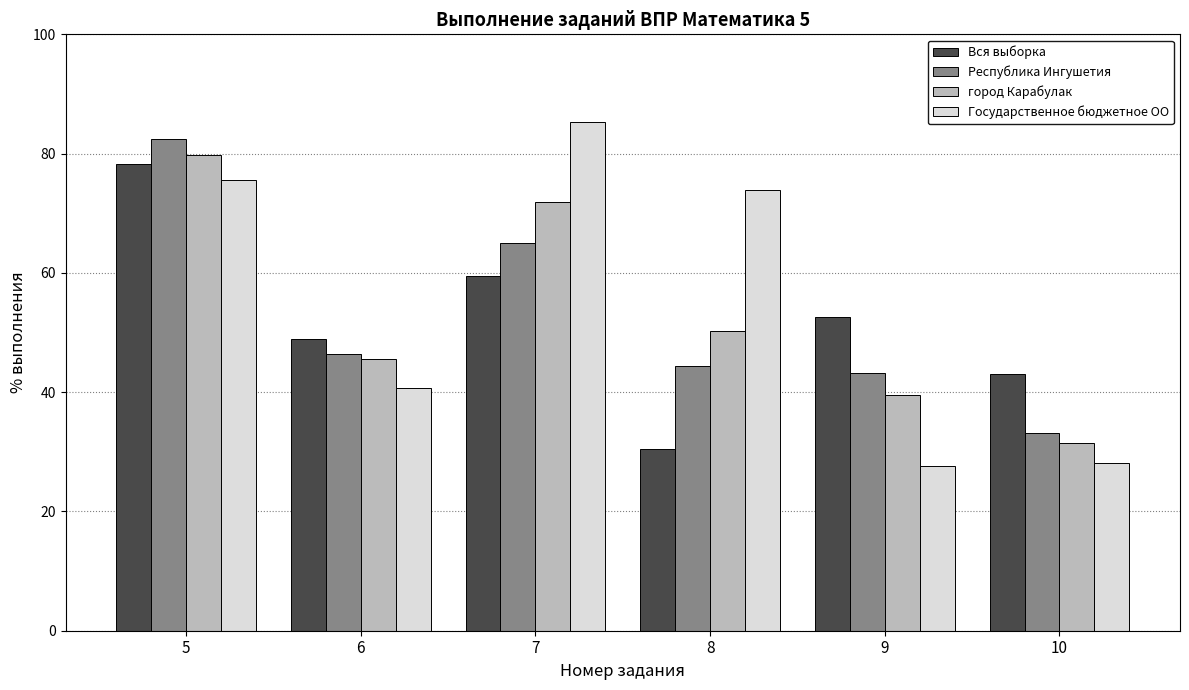

What is the value of the Вся выборка bar at the 6th from the left?

43.0